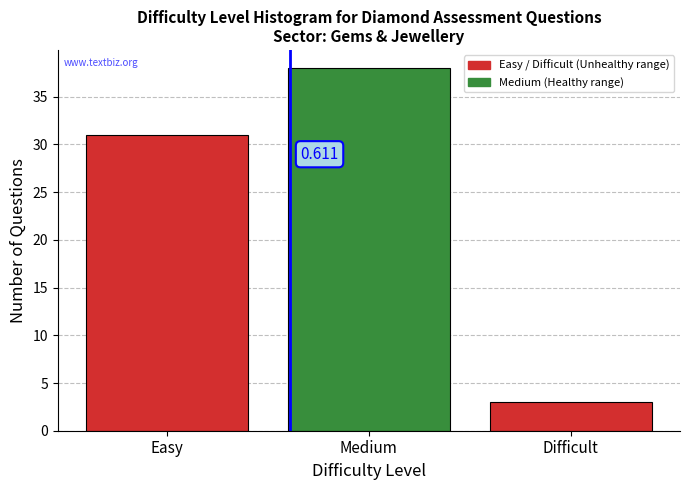

At which label is the value closest to 20?

Easy